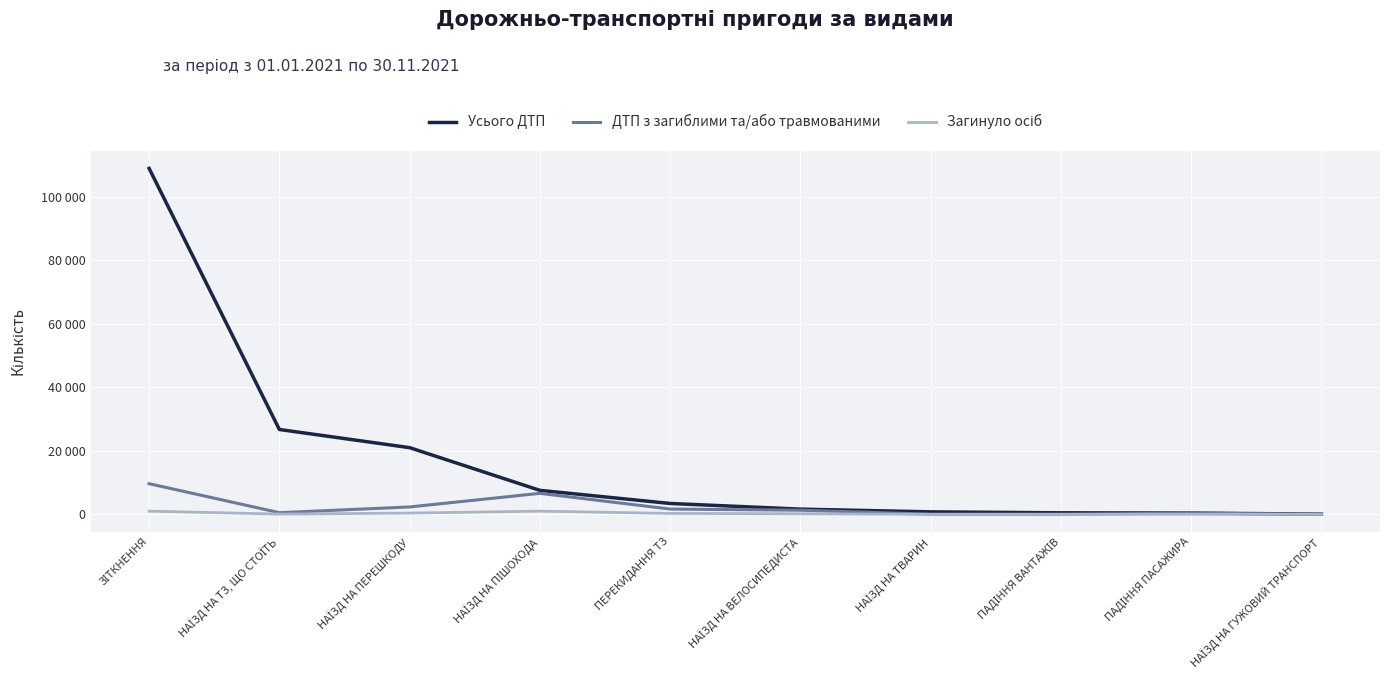

The value of Загинуло осіб at НАЇЗД НА ВЕЛОСИПЕДИСТА is 181. True or false?

True